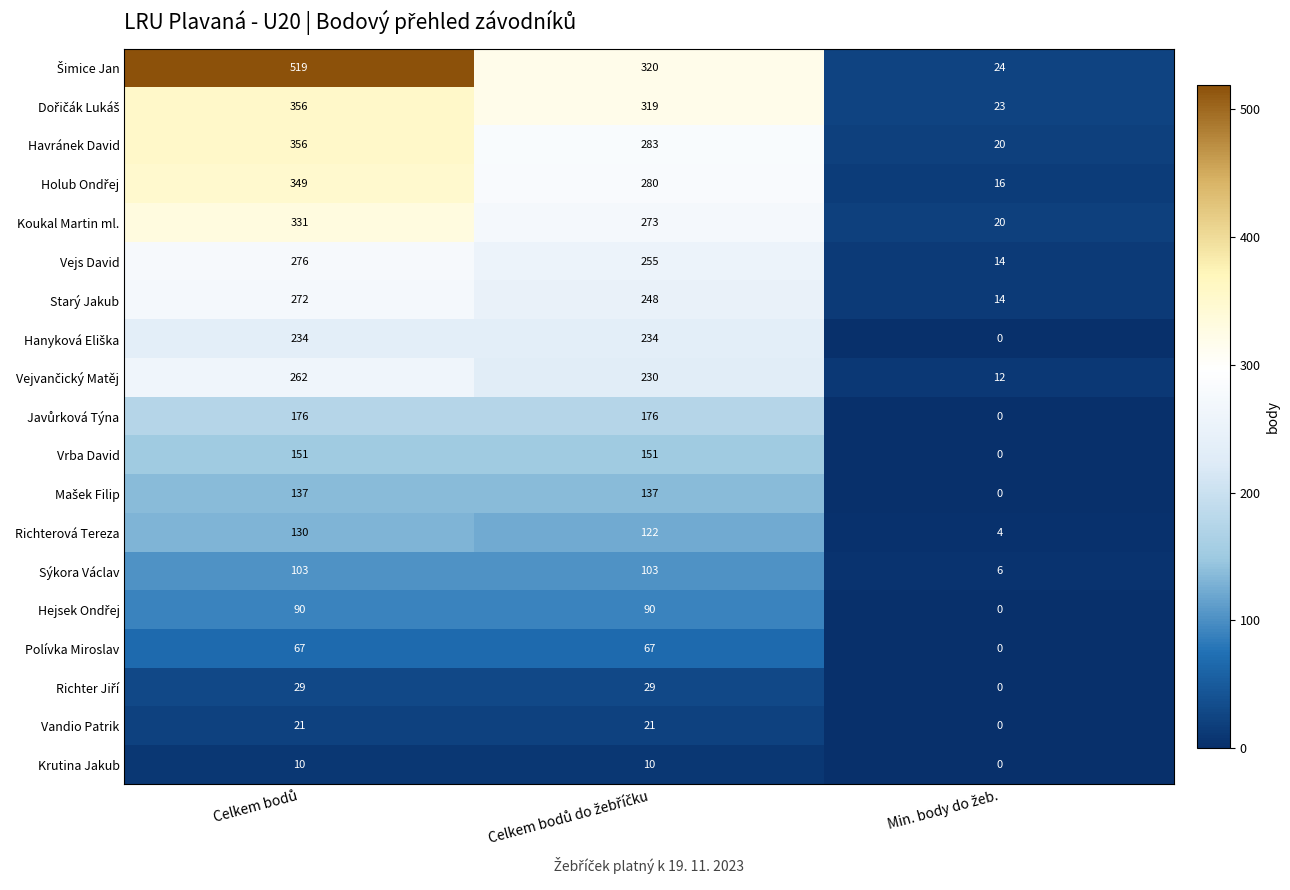

Count the number of categories in the chart.

3